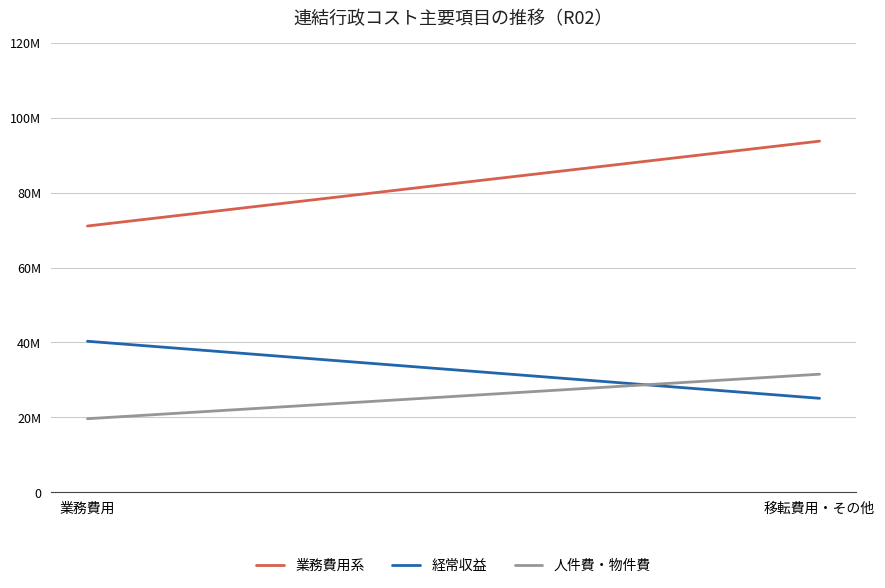

Which category has the lowest value across all series?

業務費用